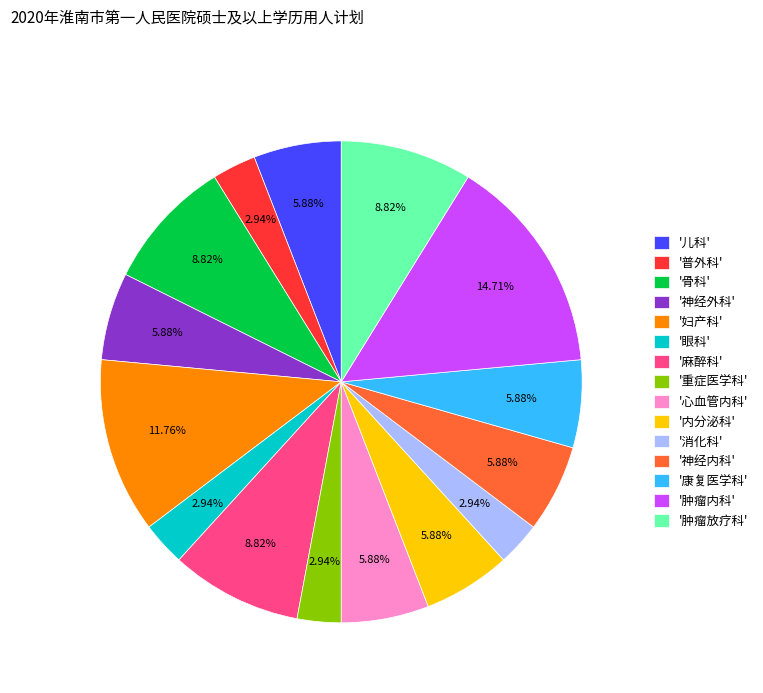

Is the sum of '心血管内科' and '儿科' greater than half?

No